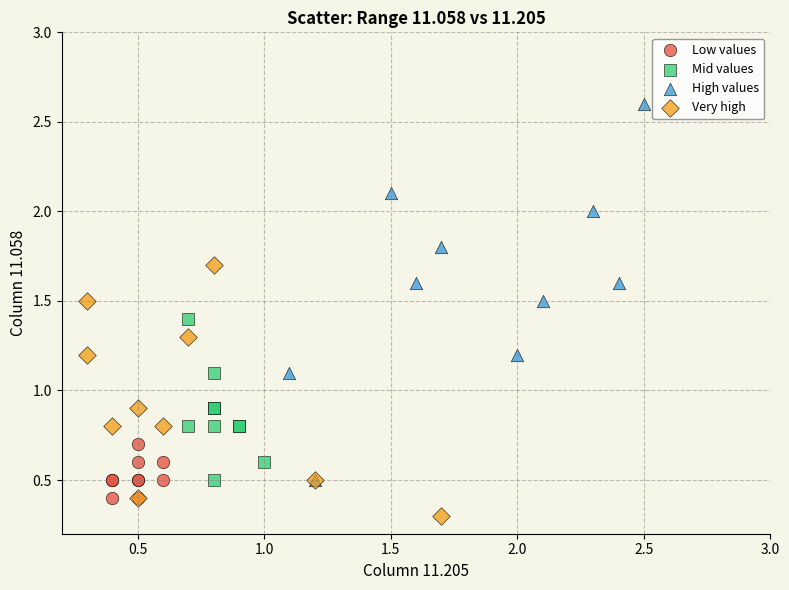

Which series has the widest spread of Y values?

High values